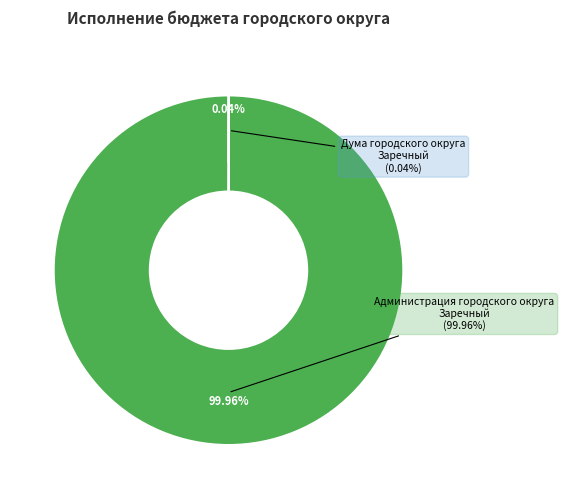

Is it true that Дума городского округа Заречный is 0% of the pie?

True